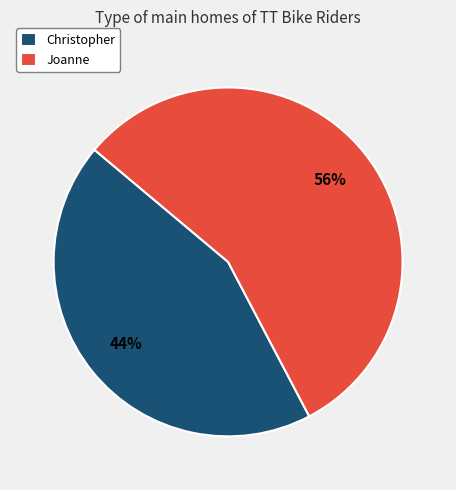

Rank the categories by value from highest to lowest.

Joanne, Christopher